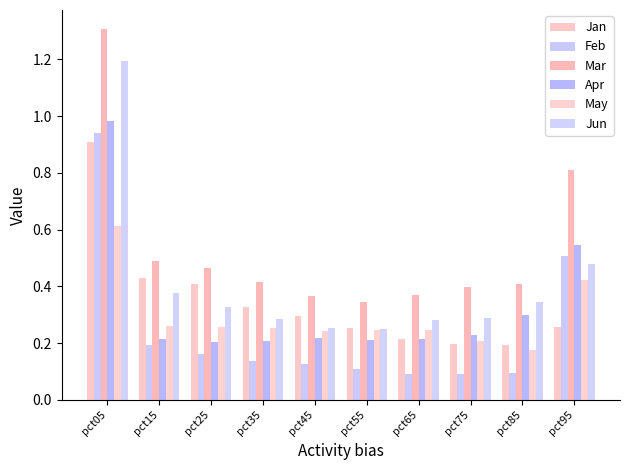

What is the difference between the Apr values at pct85 and pct55?

0.1